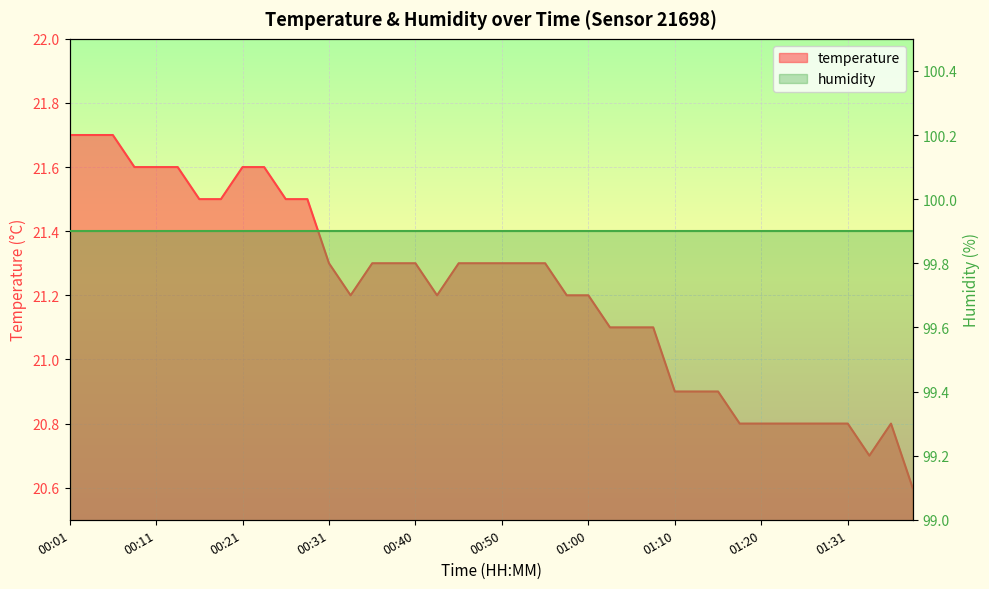

Where is the first local minimum?

00:33